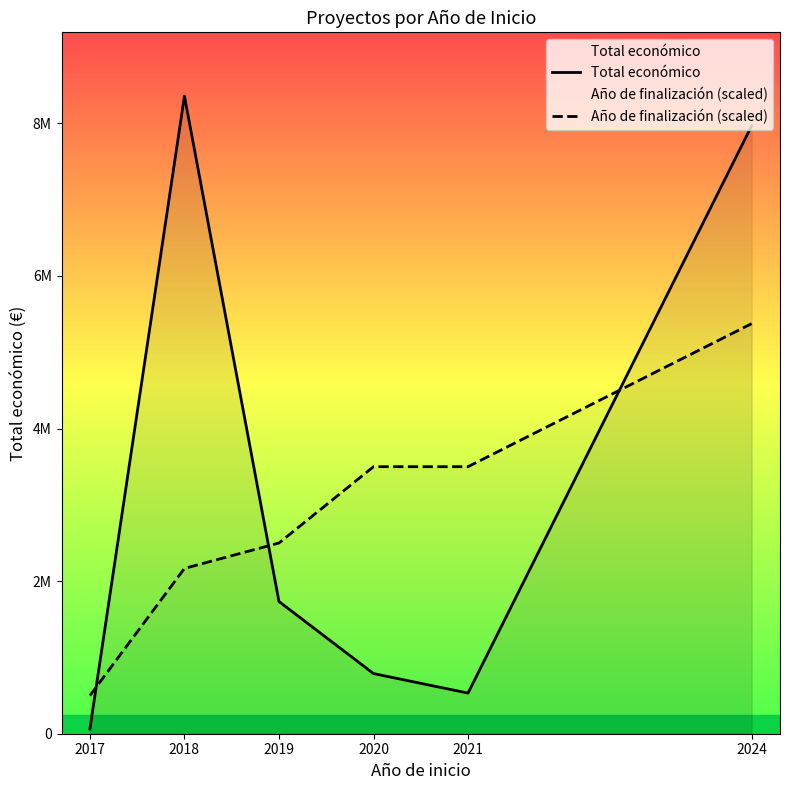

Reading left to right, transcribe all the data shown in this chart.

Total económico: 2017=61850.0	2018=8357296.0	2019=1732776.0	2020=788437.0	2021=532579.0	2024=7968607.0
Año de finalización (scaled): 2017=500000.0	2018=2166666.7	2019=2500000.0	2020=3500000.0	2021=3500000.0	2024=5375000.0